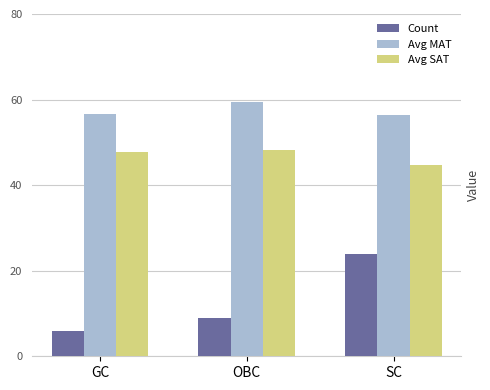

How many values in the Avg SAT series exceed 47?

2